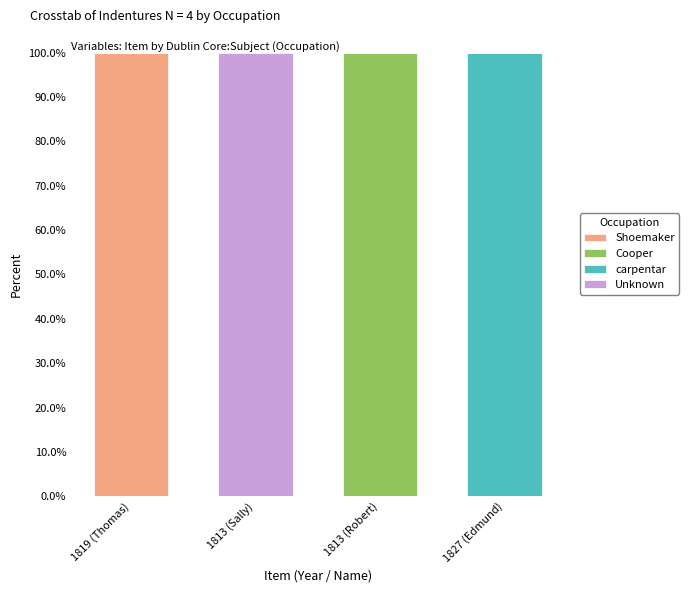

At which label does Shoemaker reach its peak?

1819 (Thomas)